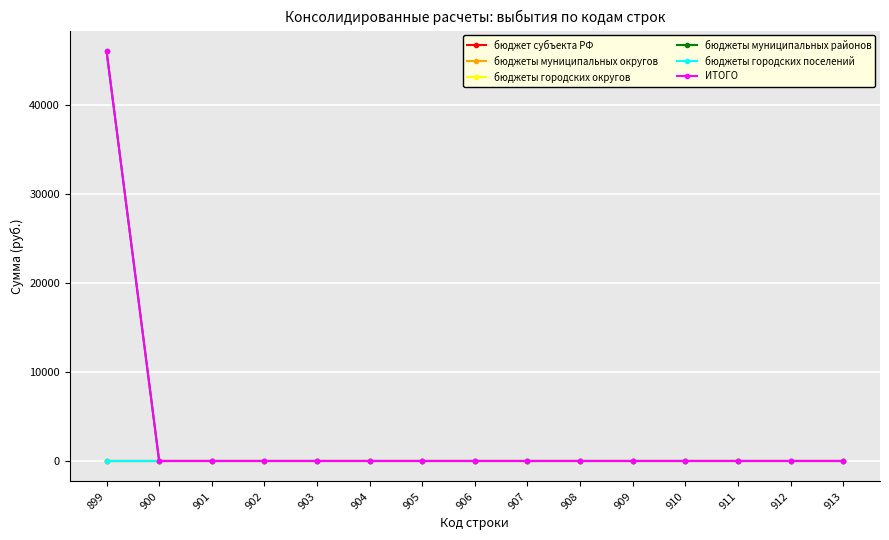

What is the maximum value shown in the chart?

46050